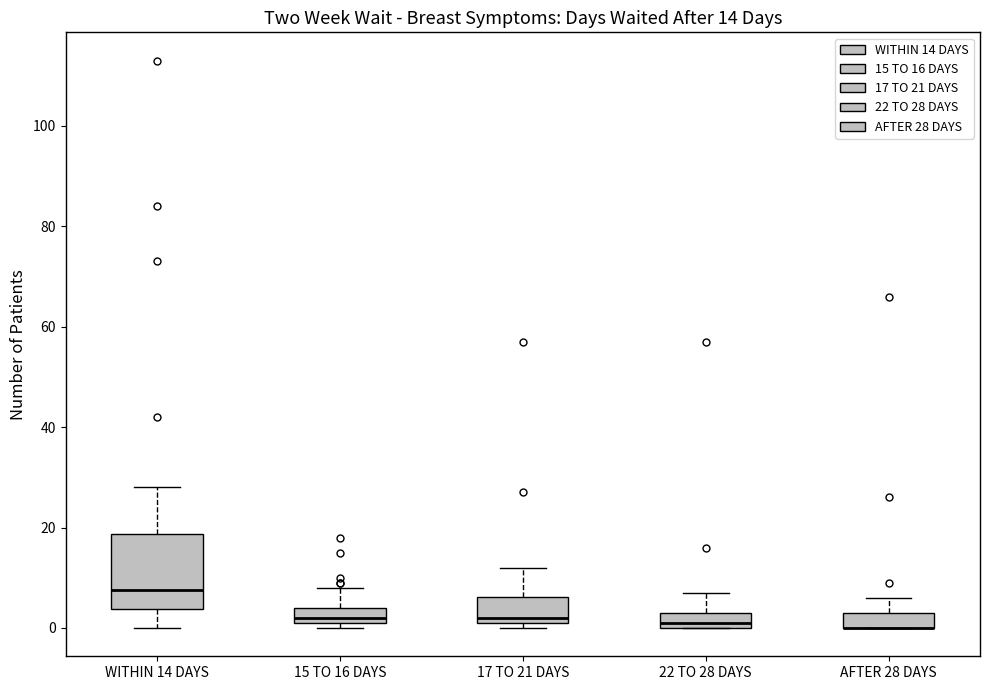

Comparing the boxes themselves (not the whiskers), which one is the tallest?

WITHIN 14 DAYS